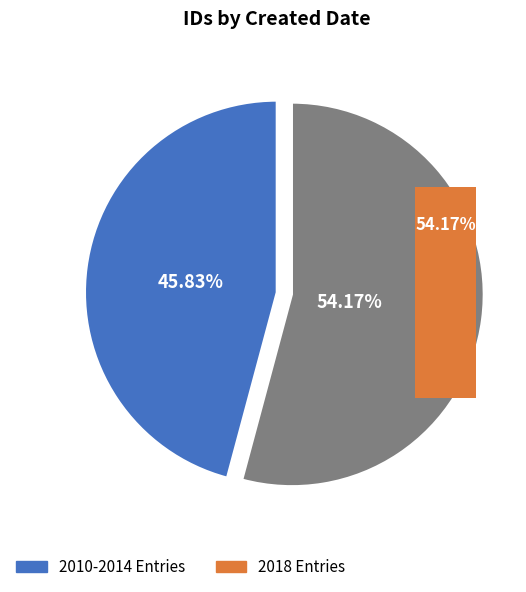

Is it true that 2018-04-17 16:29 is 28% of the pie?

False